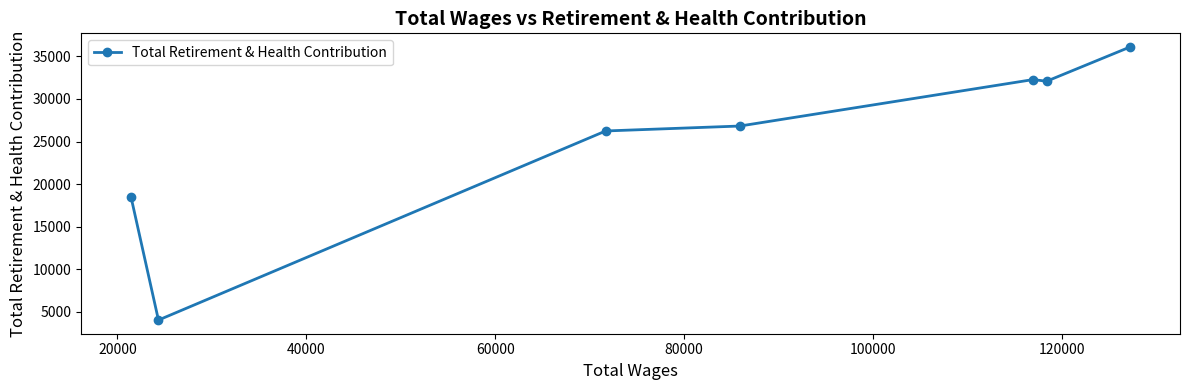

What is the average value?

25157